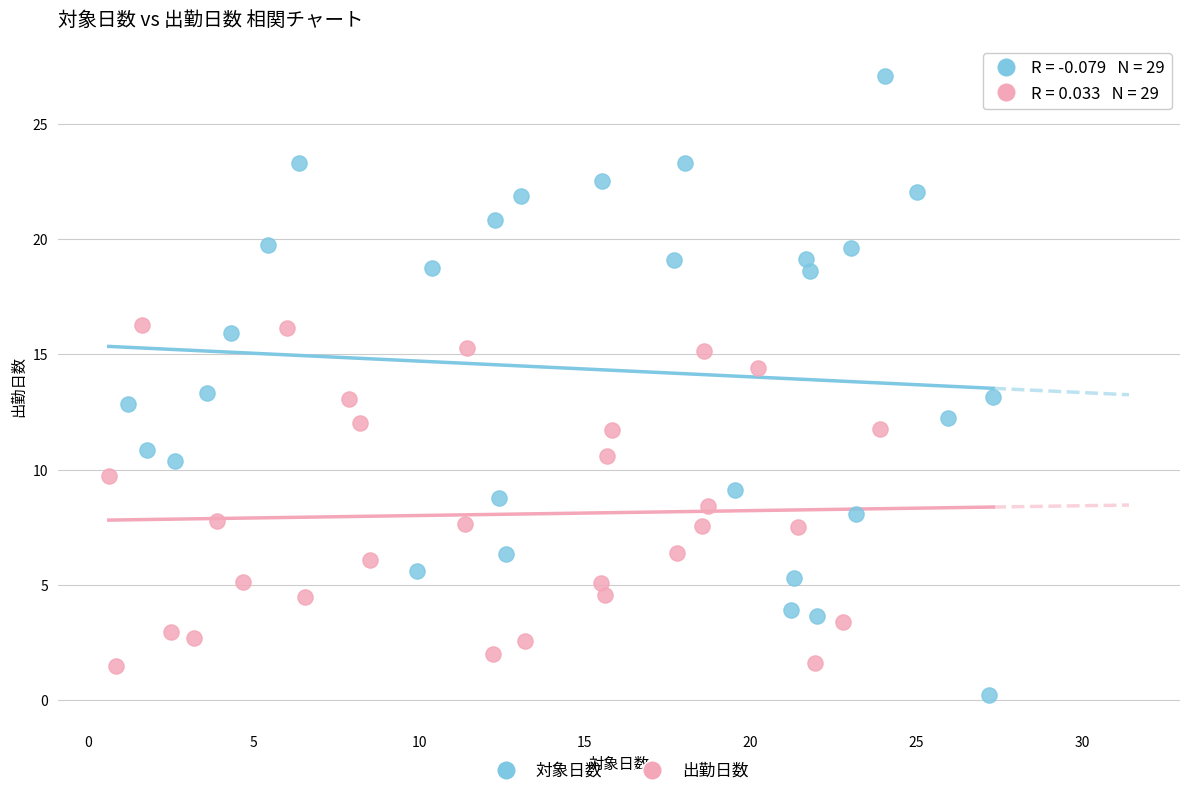

Which series has the largest Y range (max minus min)?

対象日数